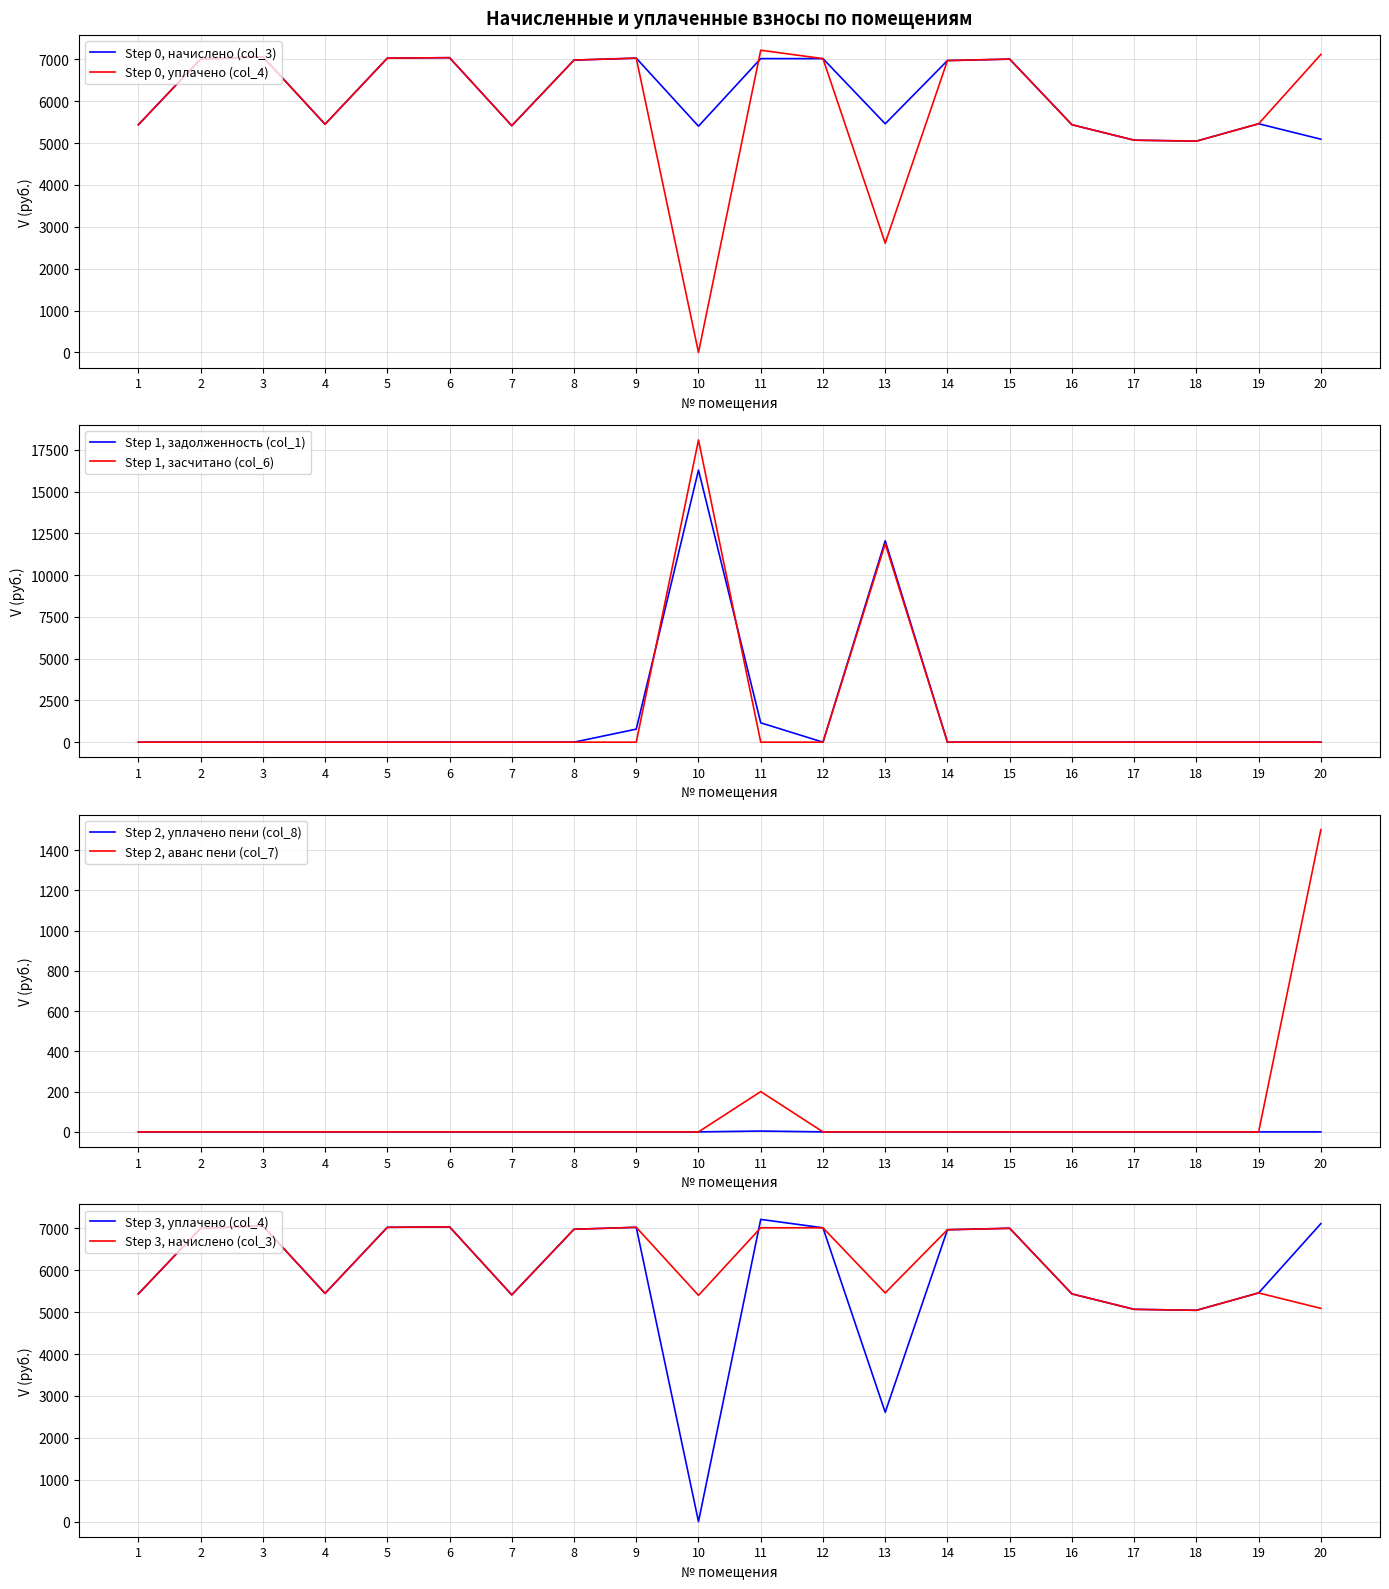

What is the value of the засчитано (col_6) point at the 13th from the left?

11876.3